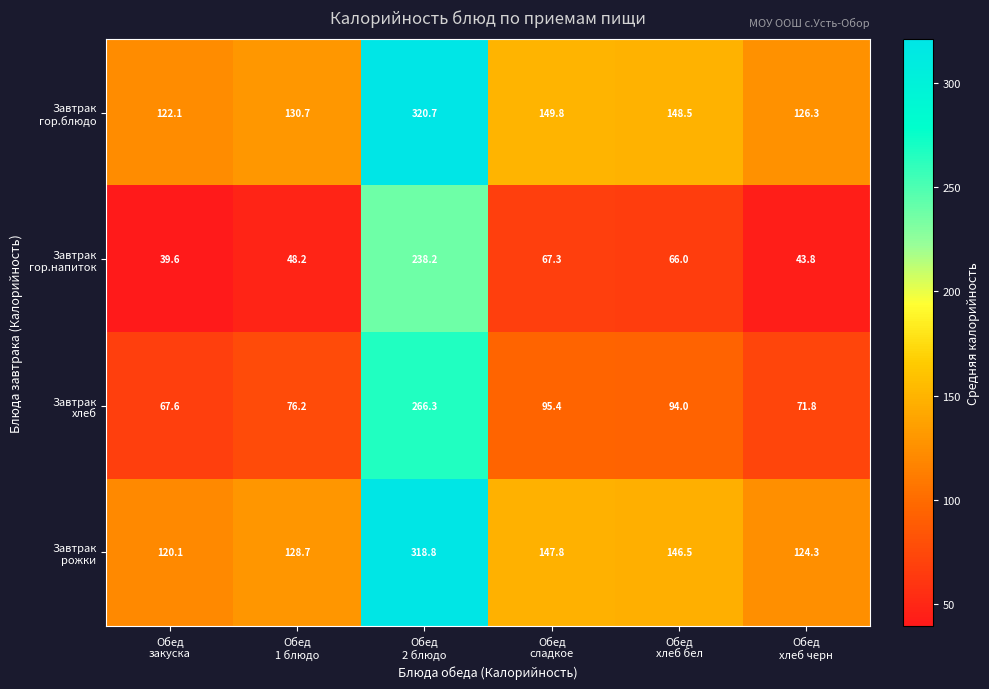

What is the smallest value displayed?

39.6